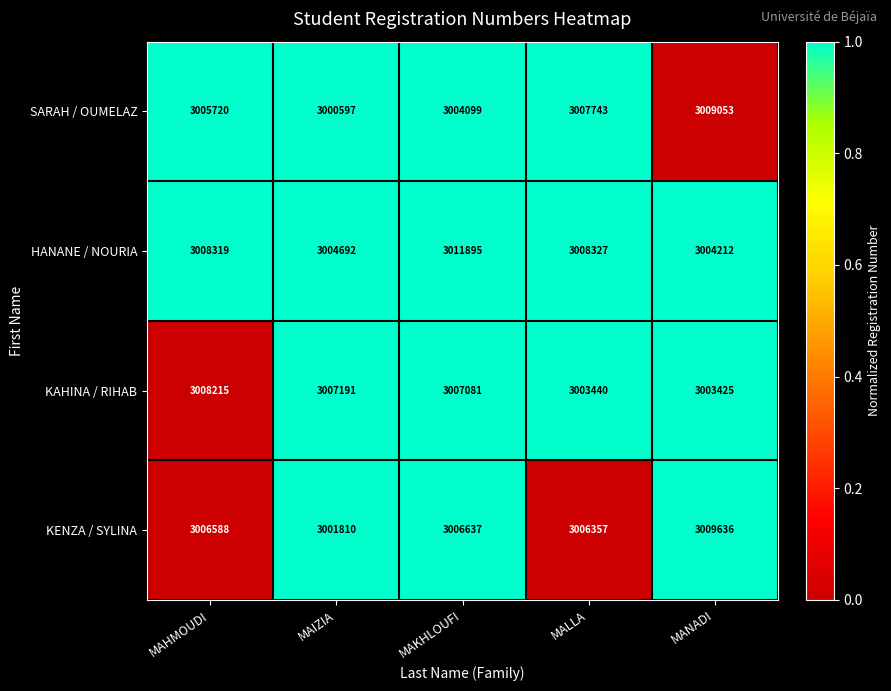

Which series has the largest range (max minus min)?

SARAH / OUMELAZ